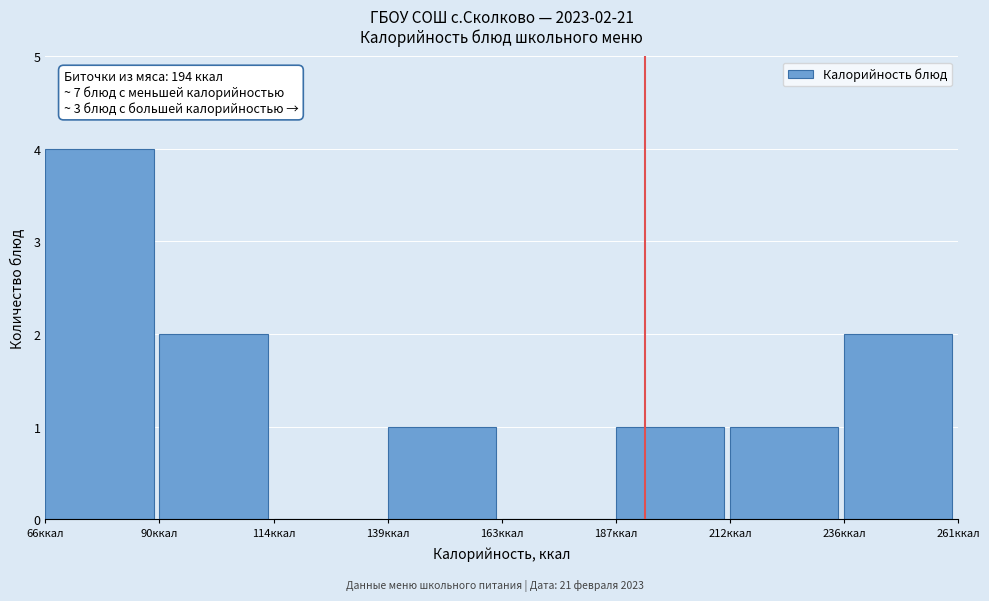

Over which range of the x-axis is the bar tallest?

65 to 90